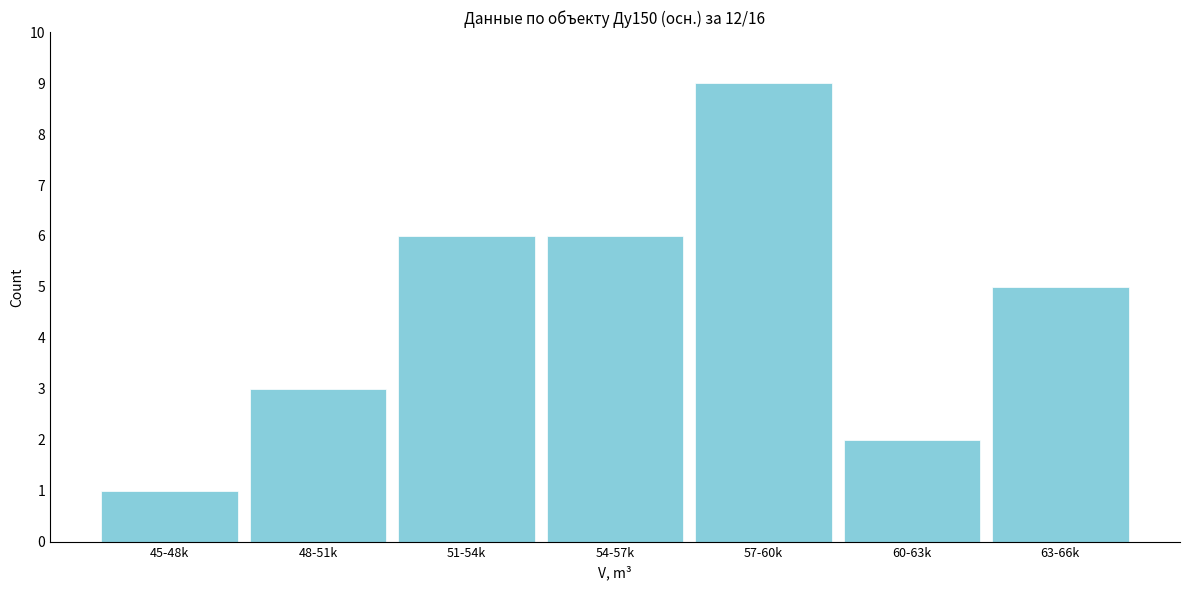

Reading left to right, extract all data points from this chart.

1	3	6	6	9	2	5